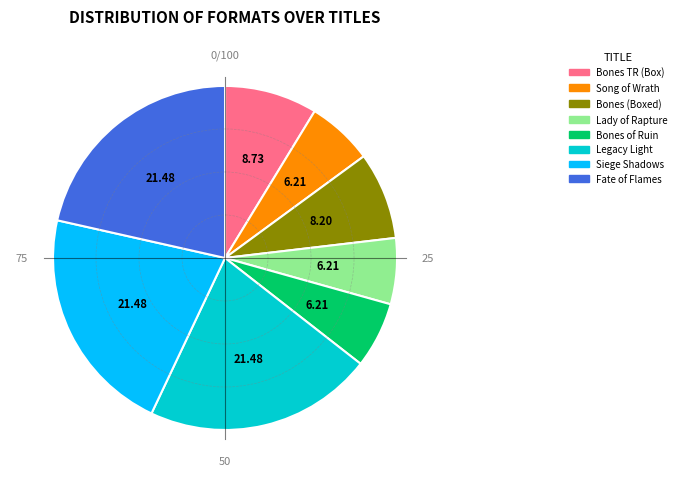

Is there a majority slice in this chart?

No